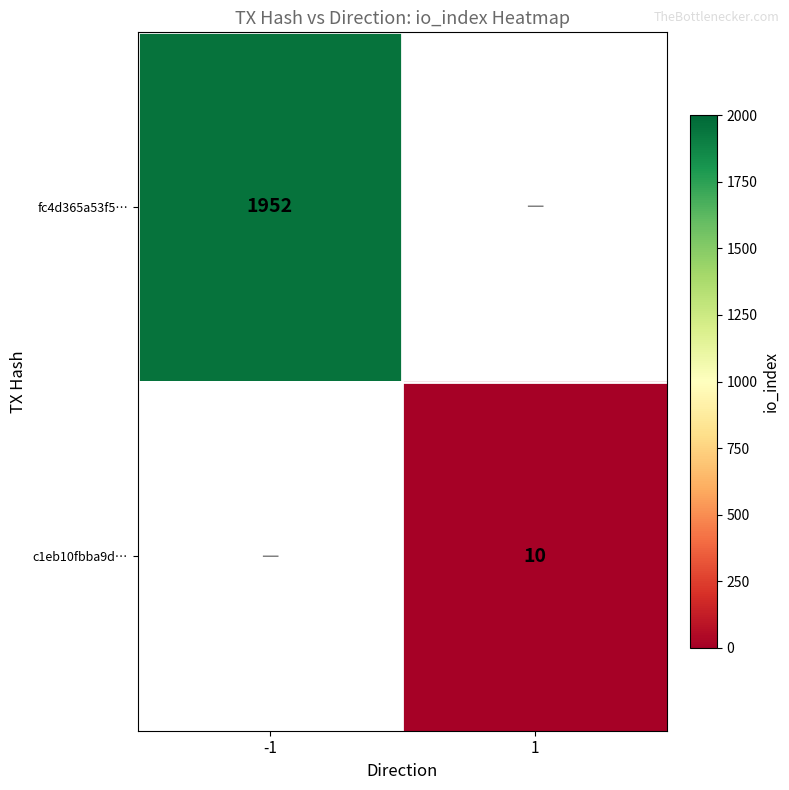

The c1eb10fbba9d… series shows 10 at 1. True or false?

True